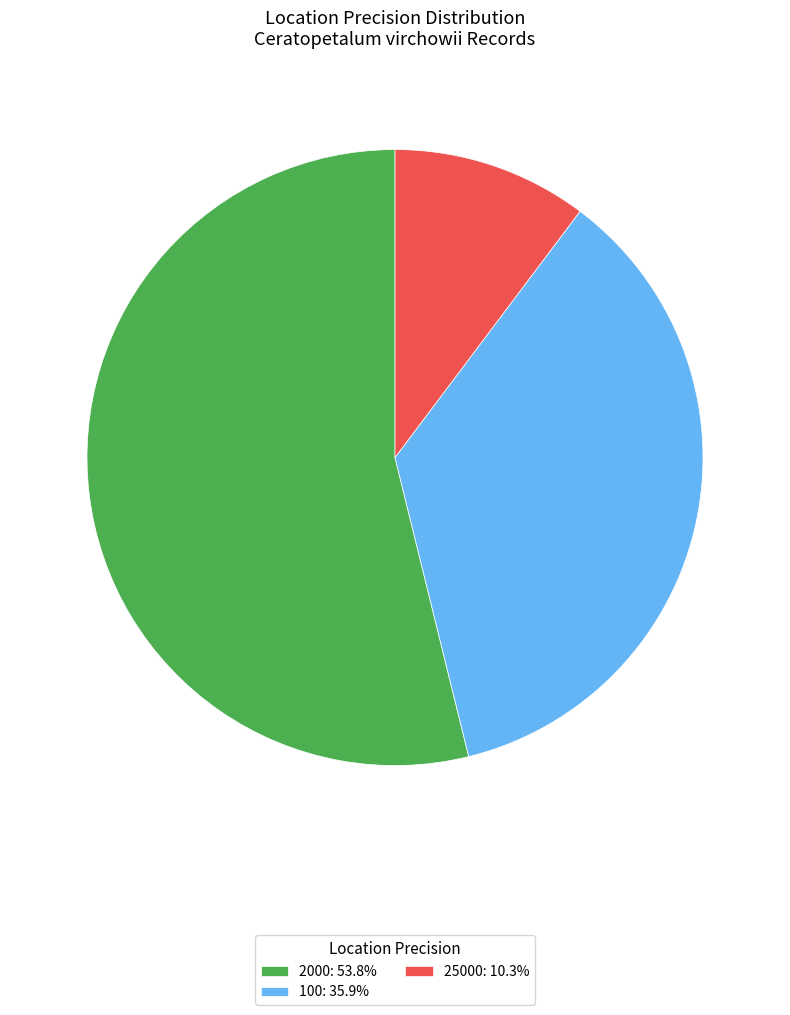

Rank the categories by value from lowest to highest.

25000, 100, 2000